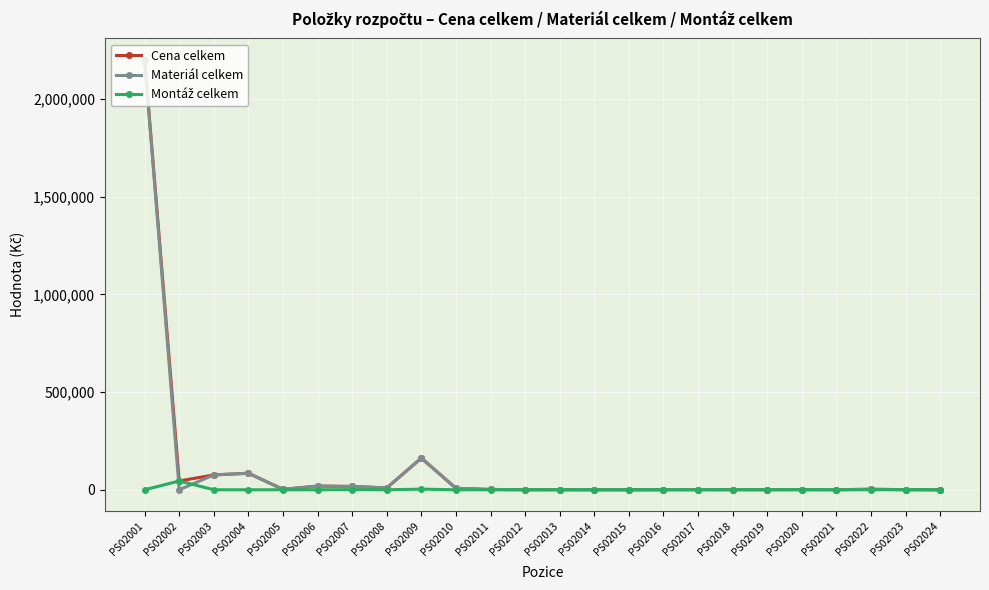

At which label is Materiál celkem closest to 1100000?

PS02009